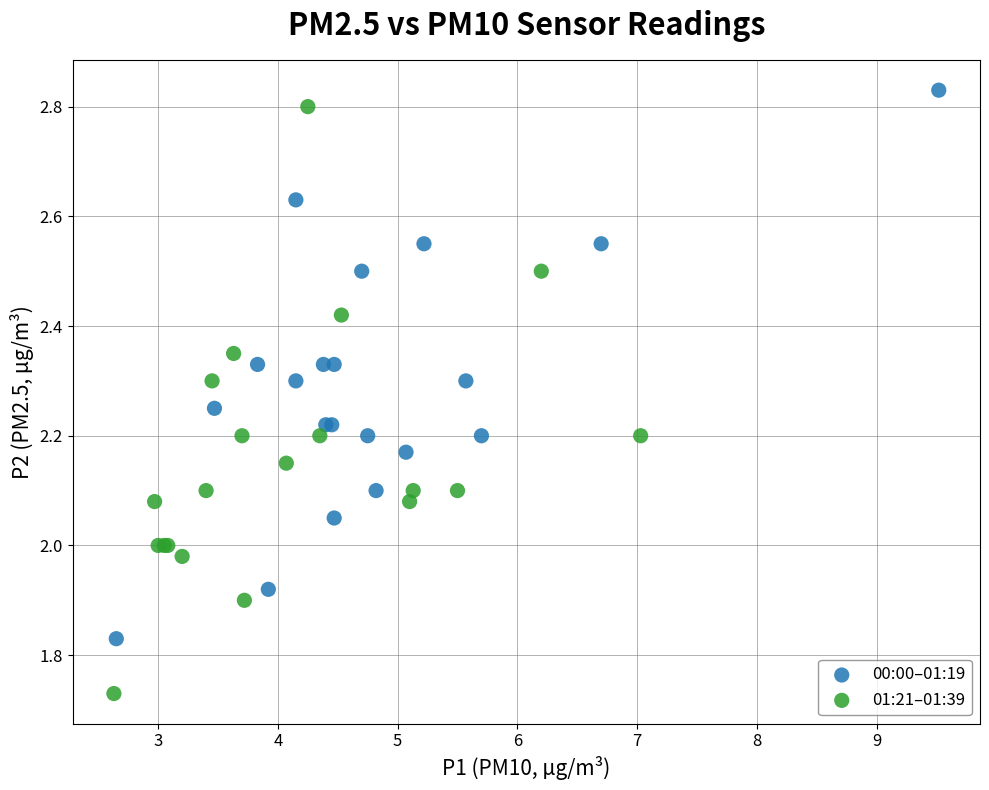

Which series contains the highest Y value?

00:00–01:19